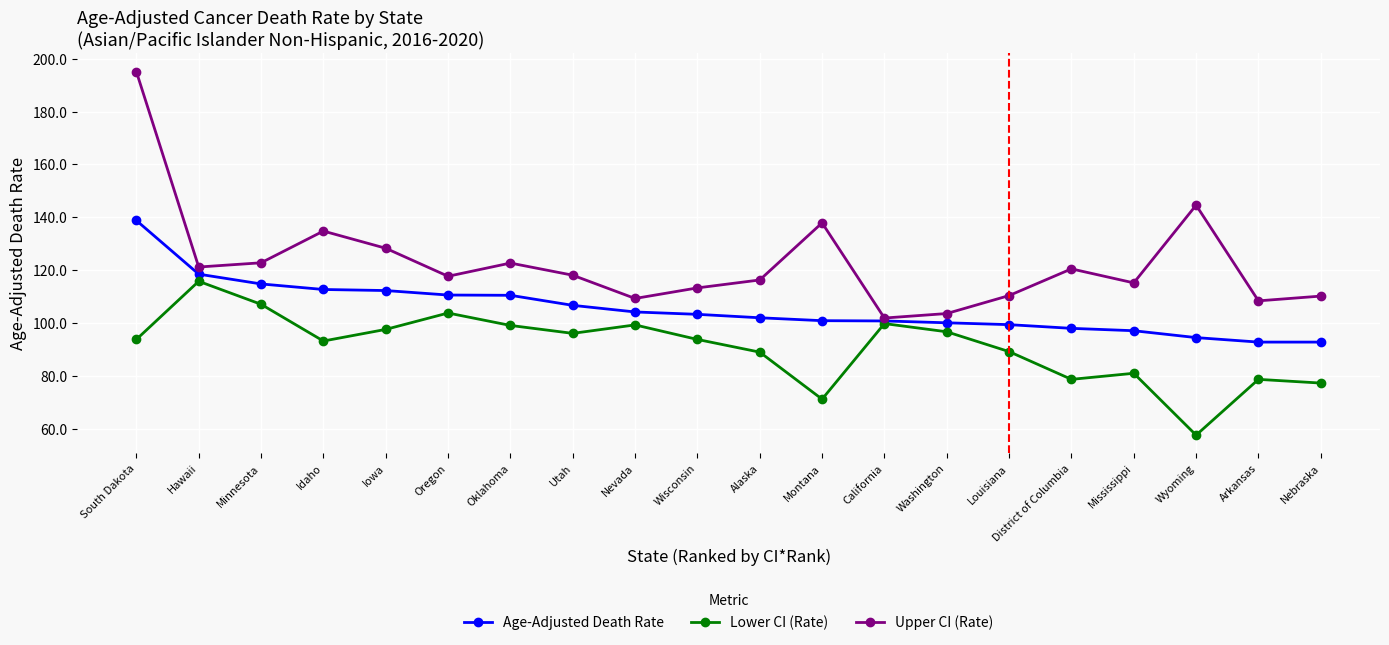

The value of Age-Adjusted Death Rate at Mississippi is 162.9. True or false?

False